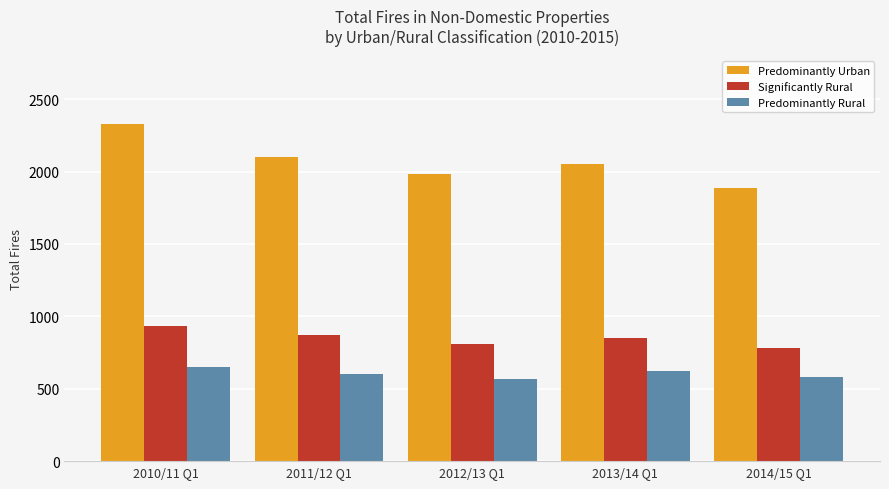

What is the total value across all series at 2013/14 Q1?

3520